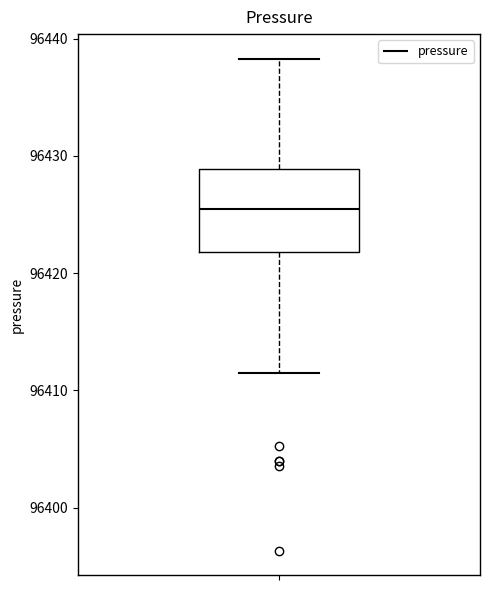

Read this box plot against the y-axis: the position of the median line, the range covered by the box, and the ends of both whiskers. The values are not printed on the chart, so give them approximately, as read against the axis.

median 96425, box 96422 to 96429, whiskers 96412 to 96438